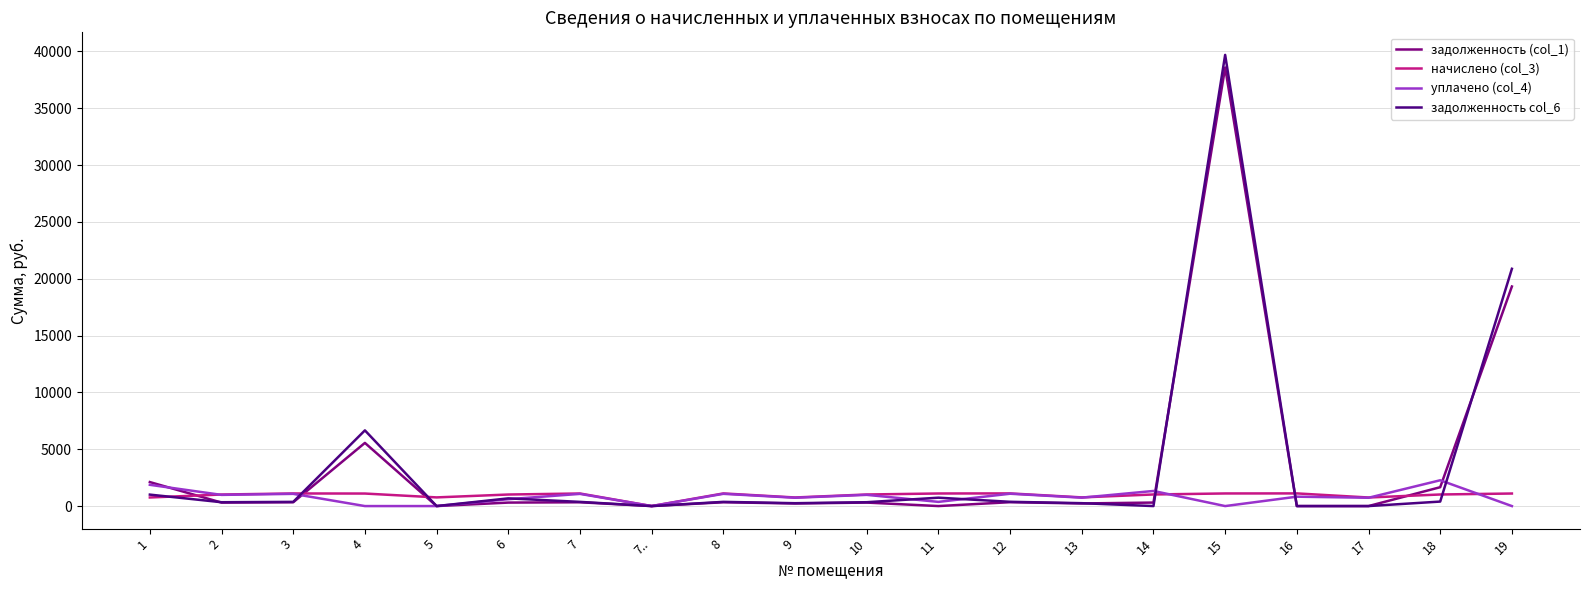

Which series has the widest spread of values?

задолженность col_6